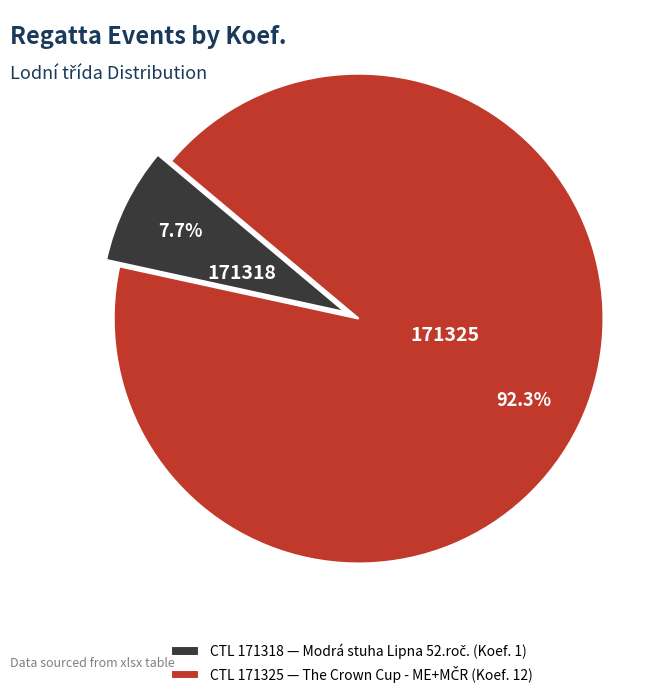

Does any single category account for the majority?

Yes